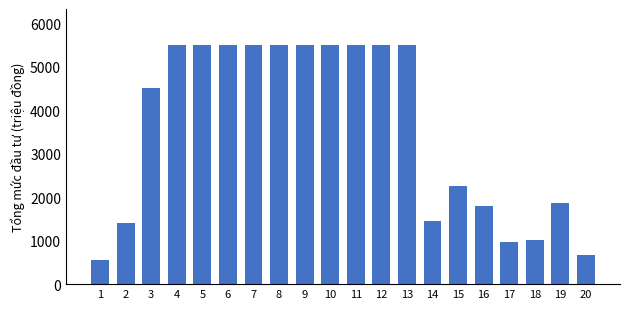

What is the change in value from 7 to 19?

-3630.0